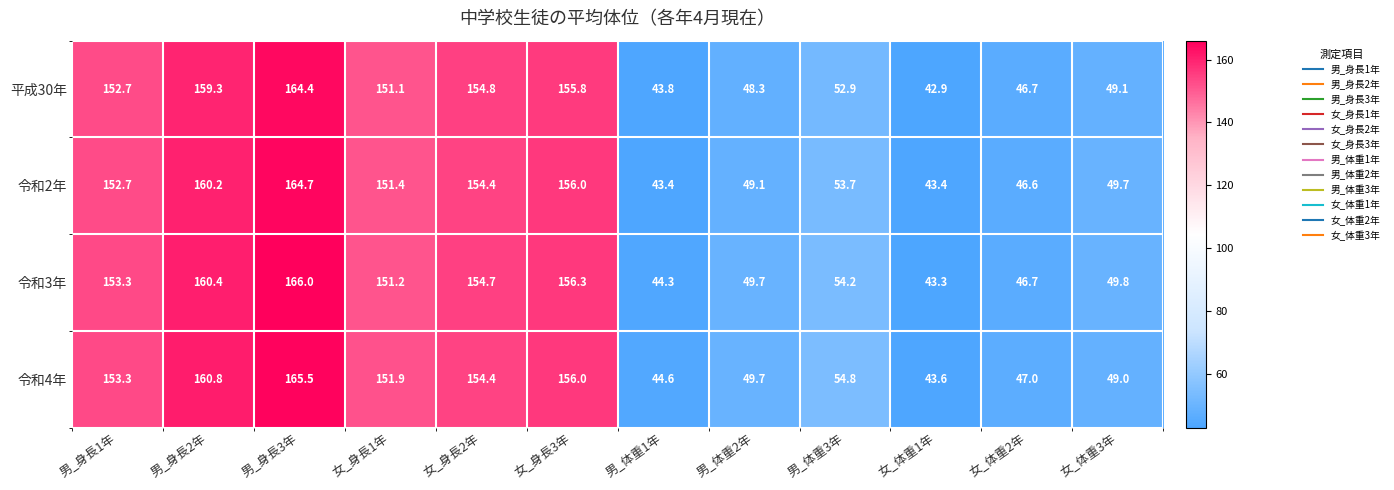

What is the total value across all series at 女_身長2年?

618.3